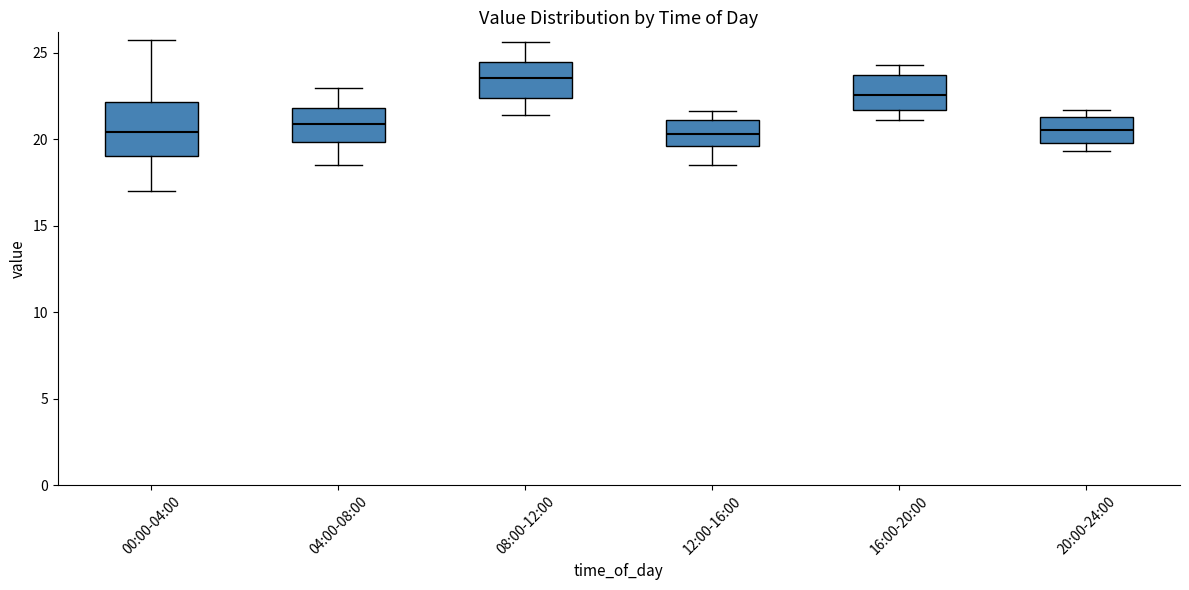

Which box has the highest median line?

08:00-12:00